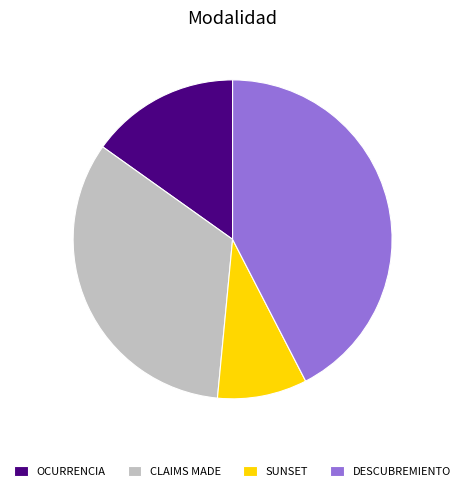

True or false: CLAIMS MADE accounts for 33% of the total.

True